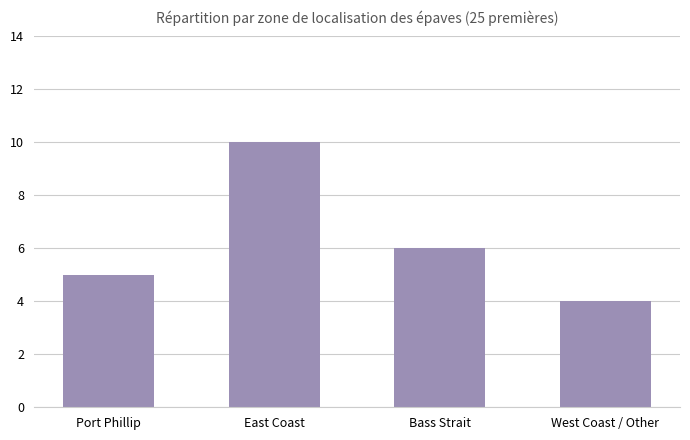

The chart shows a value of 4 at West Coast / Other. True or false?

True